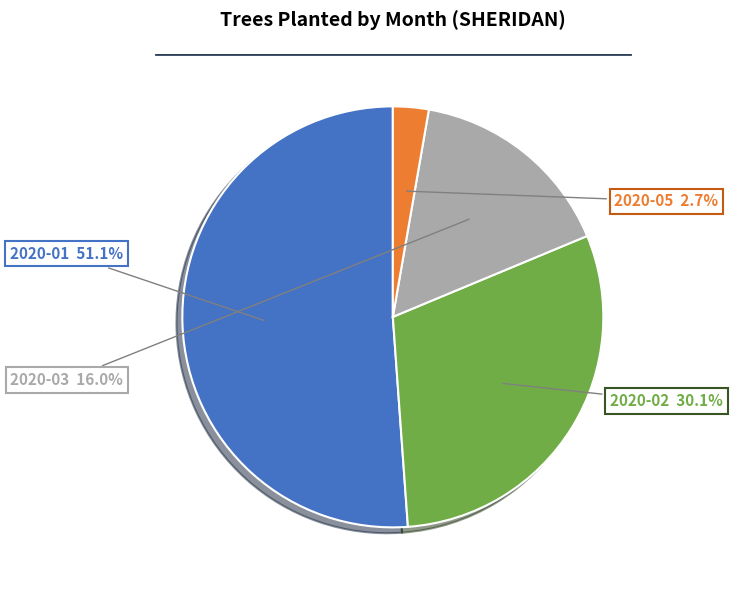

Does any single category account for the majority?

Yes